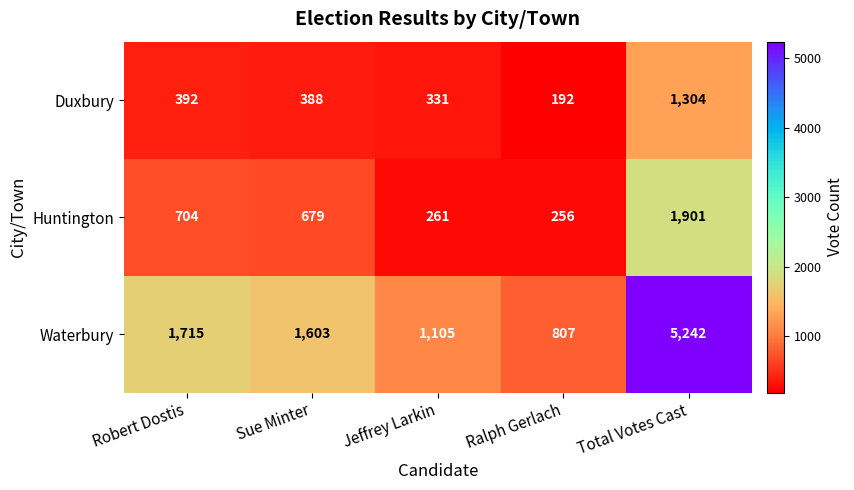

What is the total value across all series at Sue Minter?

2670